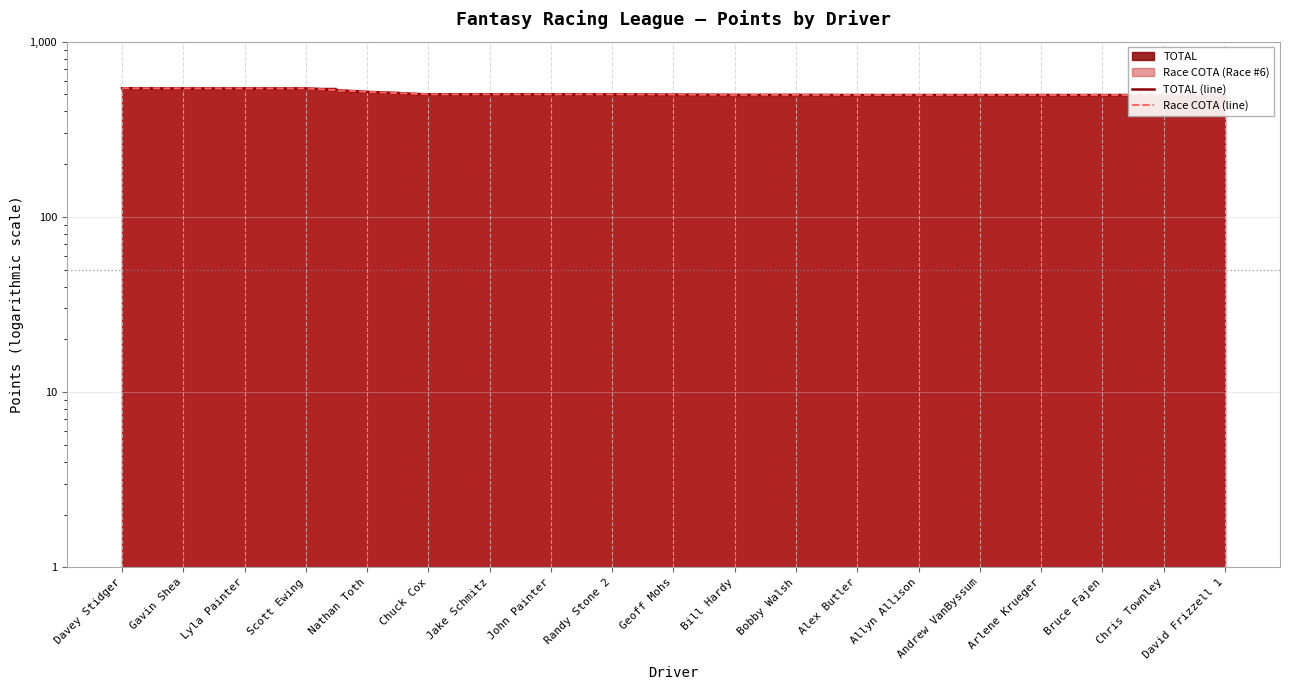

What value does the TOTAL (line) series have at Bobby Walsh, to the nearest 5?

495